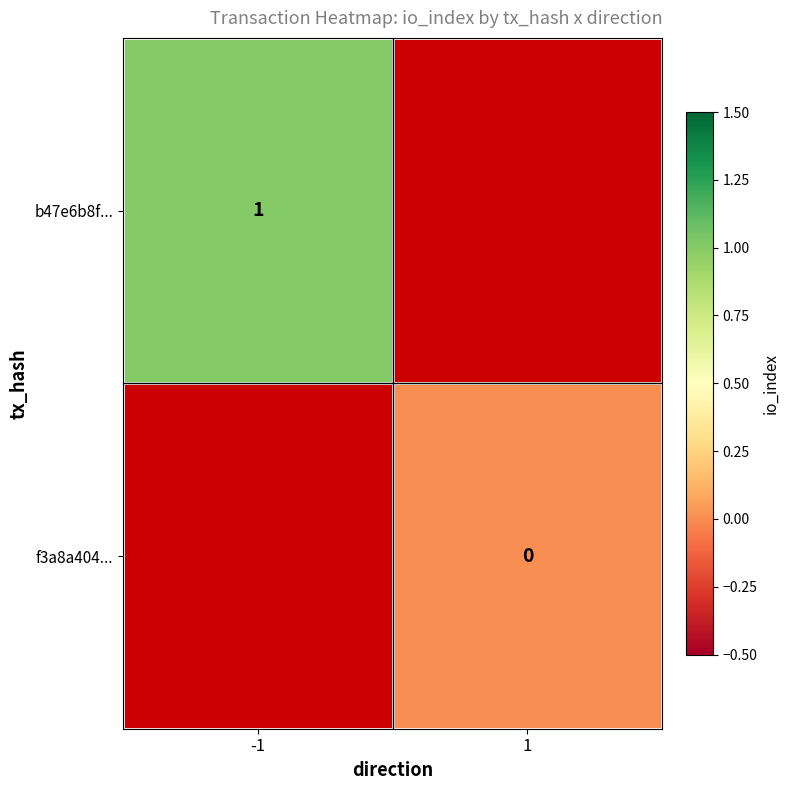

How many positive values does the b47e6b8f... series have?

1